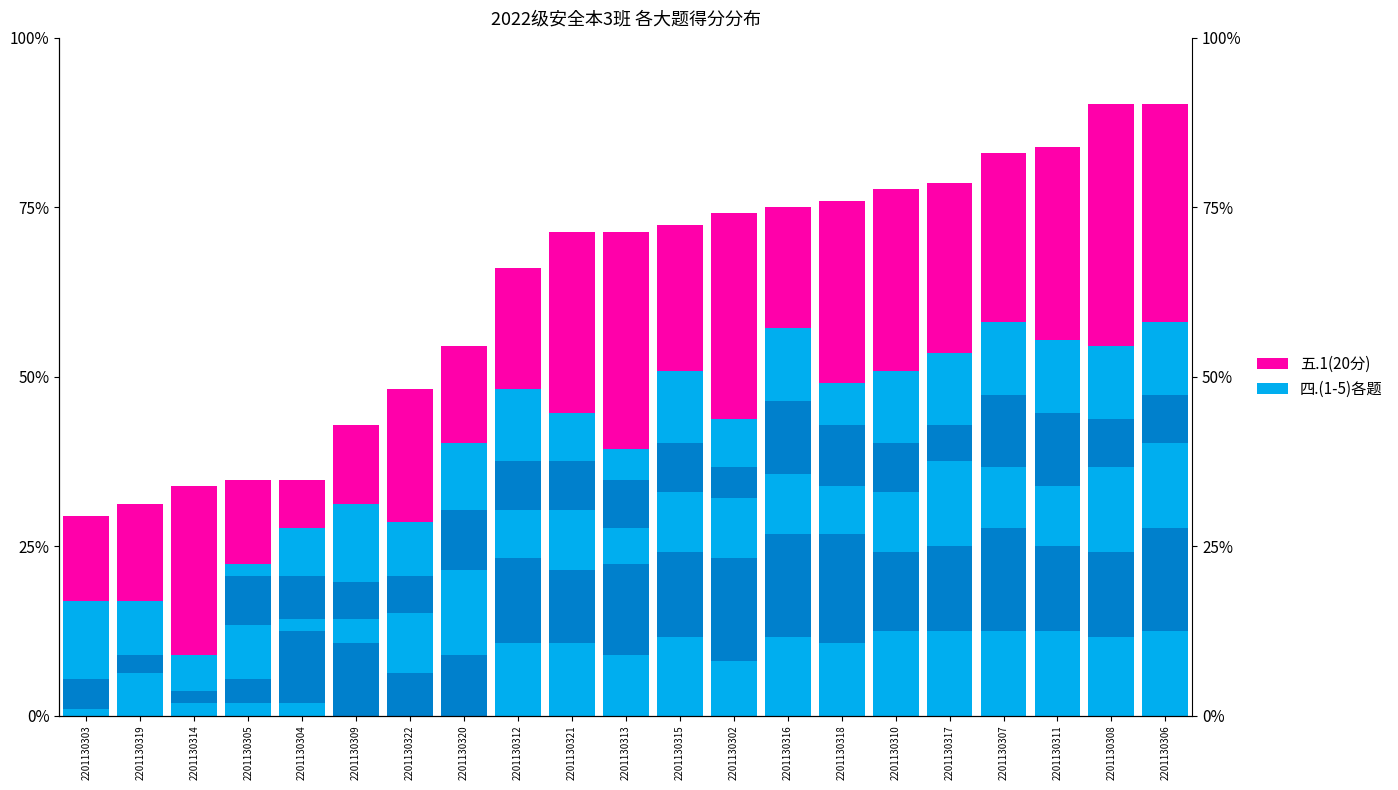

At which category is the sum across all series the highest?

2201130308